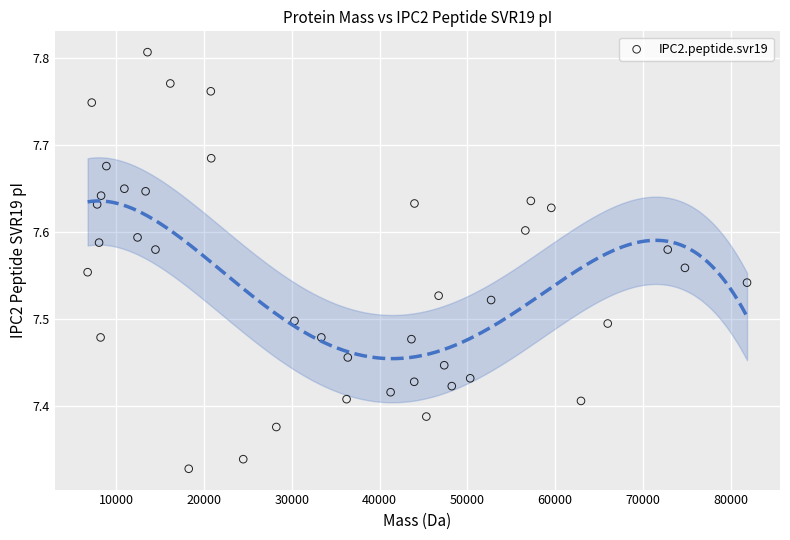

What is the range of Y values (max minus min)?

0.5